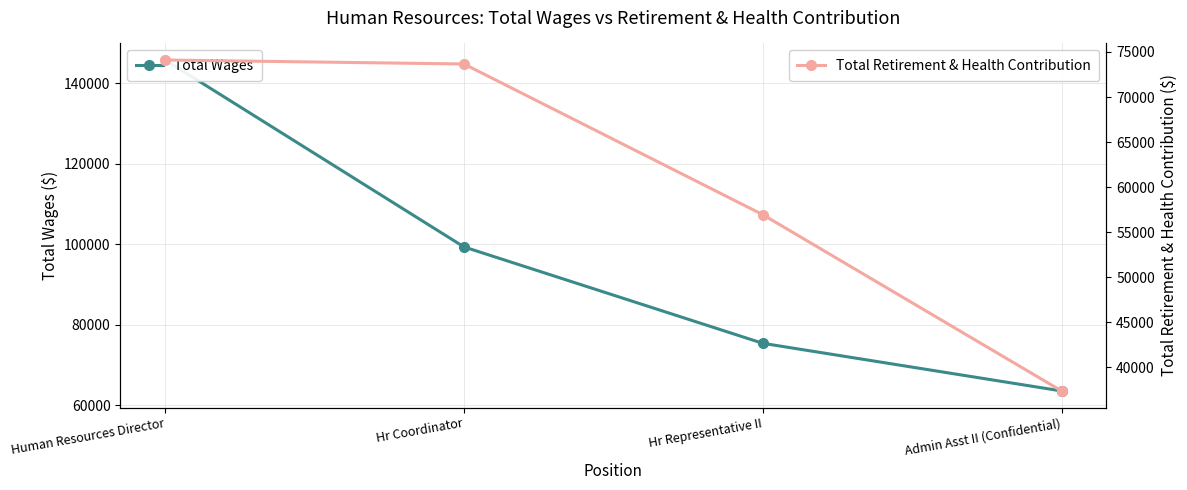

Rank the series by their maximum value, from highest to lowest.

Total Wages, Total Retirement & Health Contribution